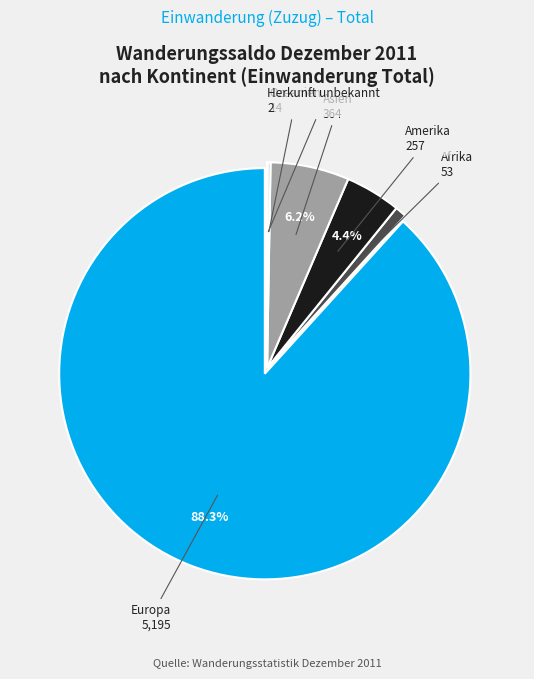

What is the largest slice in the pie chart?

Europa